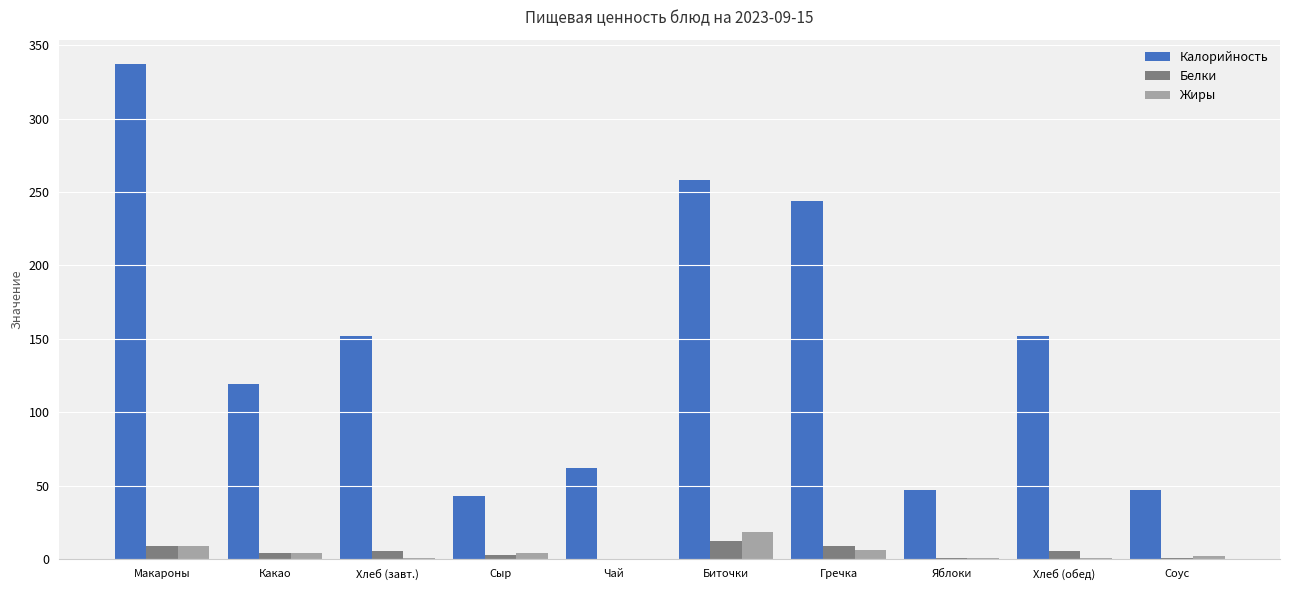

The value of Белки at Биточки is 12.4. True or false?

True